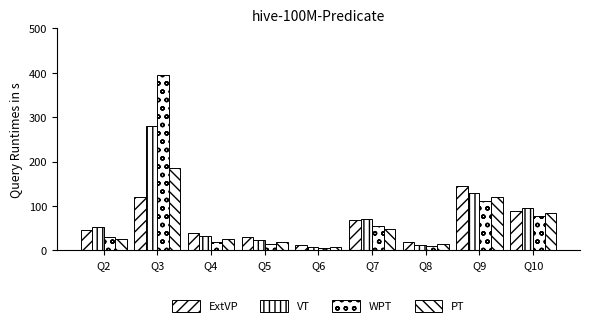

How many groups of bars are there?

9